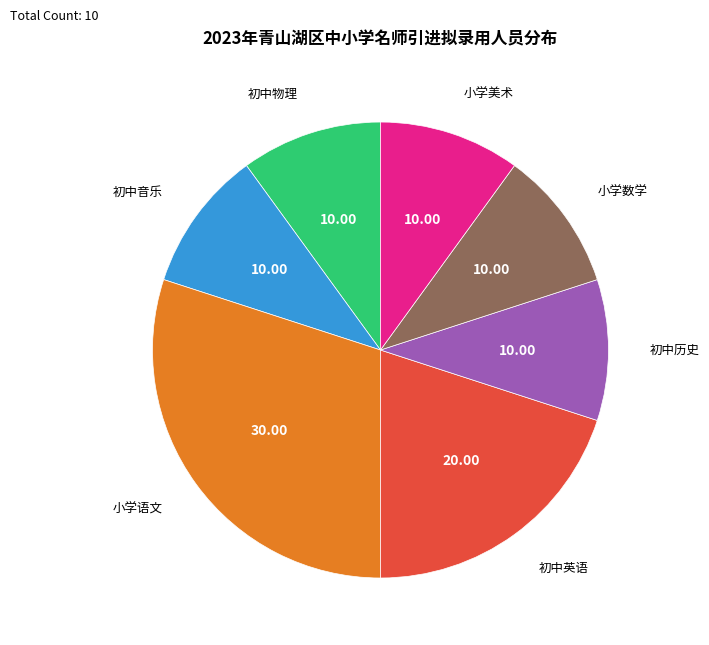

Does 初中历史 represent more than half of the total?

No